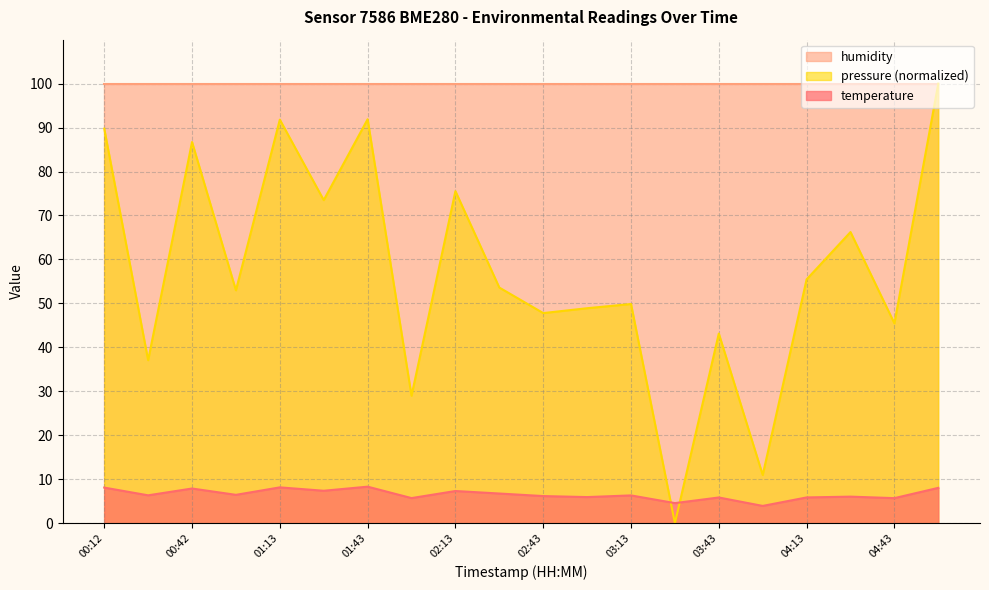

Count the number of values greater than 6.

13